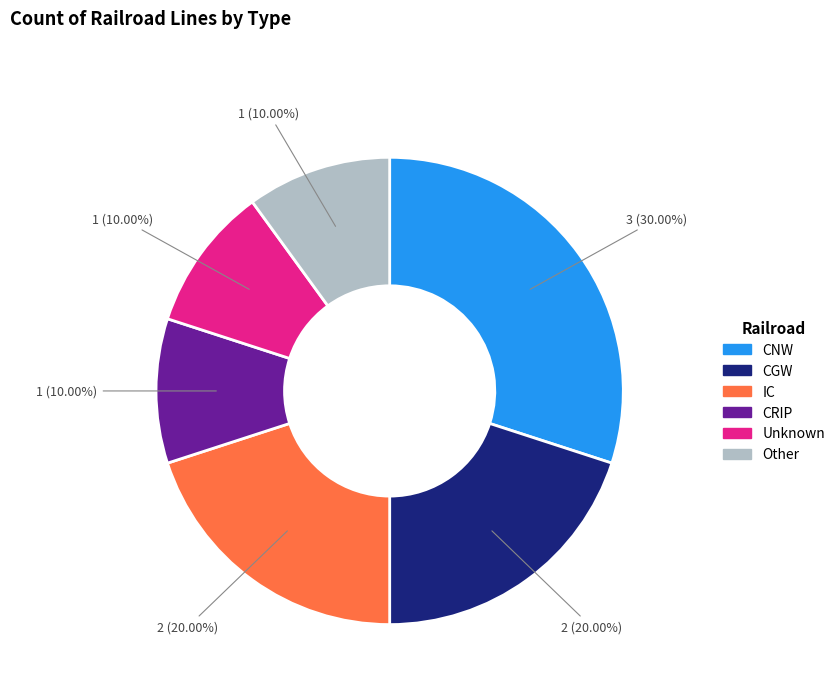

What is the total percentage of CNW and Unknown?

40.0%